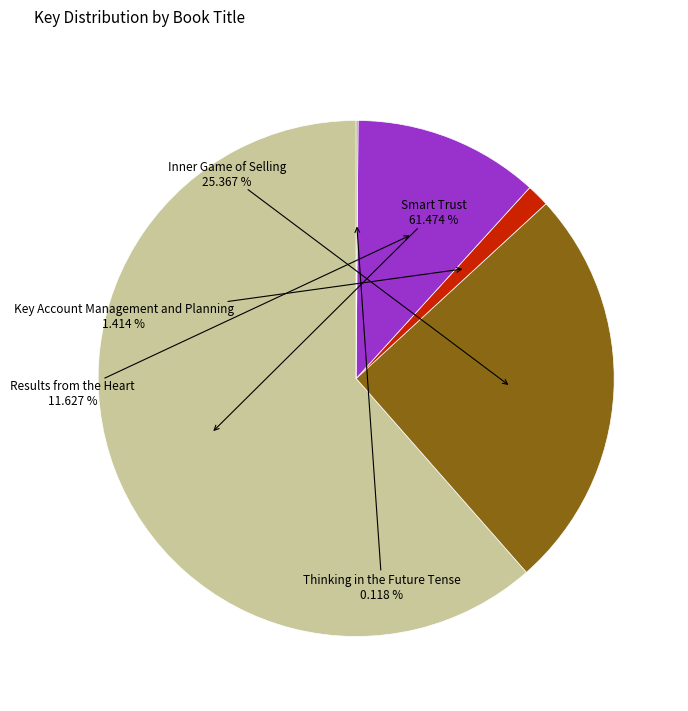

Is there a majority slice in this chart?

Yes